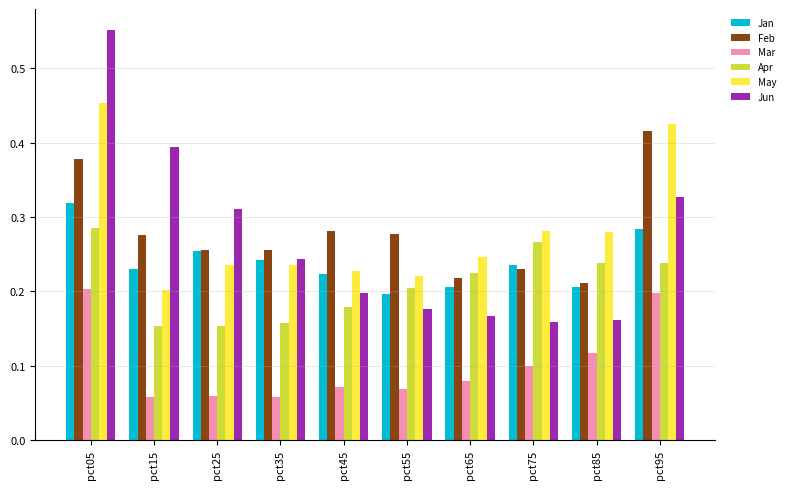

True or false: May has a value of 0.2 at pct15.

True